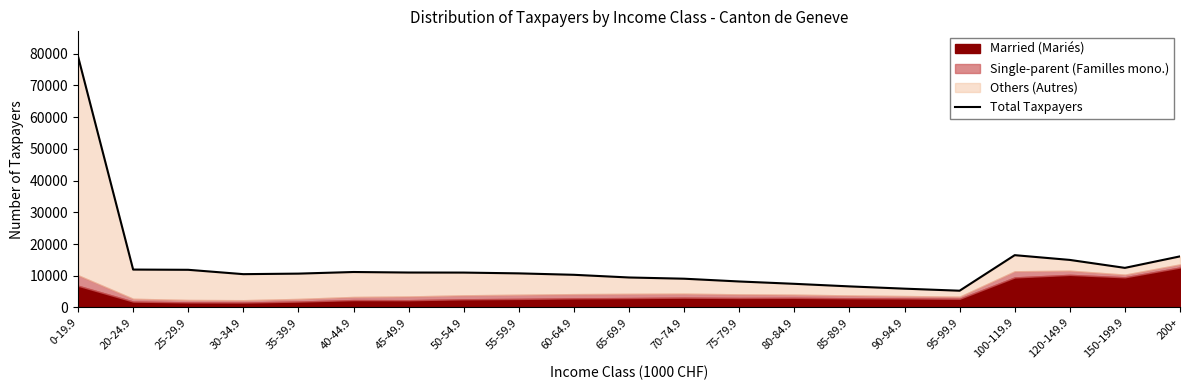

True or false: the data shows 5187 at 30-34.9.

False